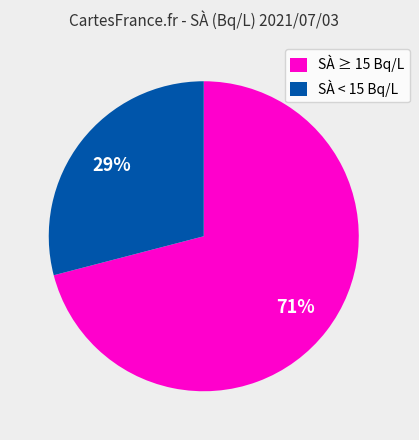

Which slice is the smallest?

SÀ < 15 Bq/L